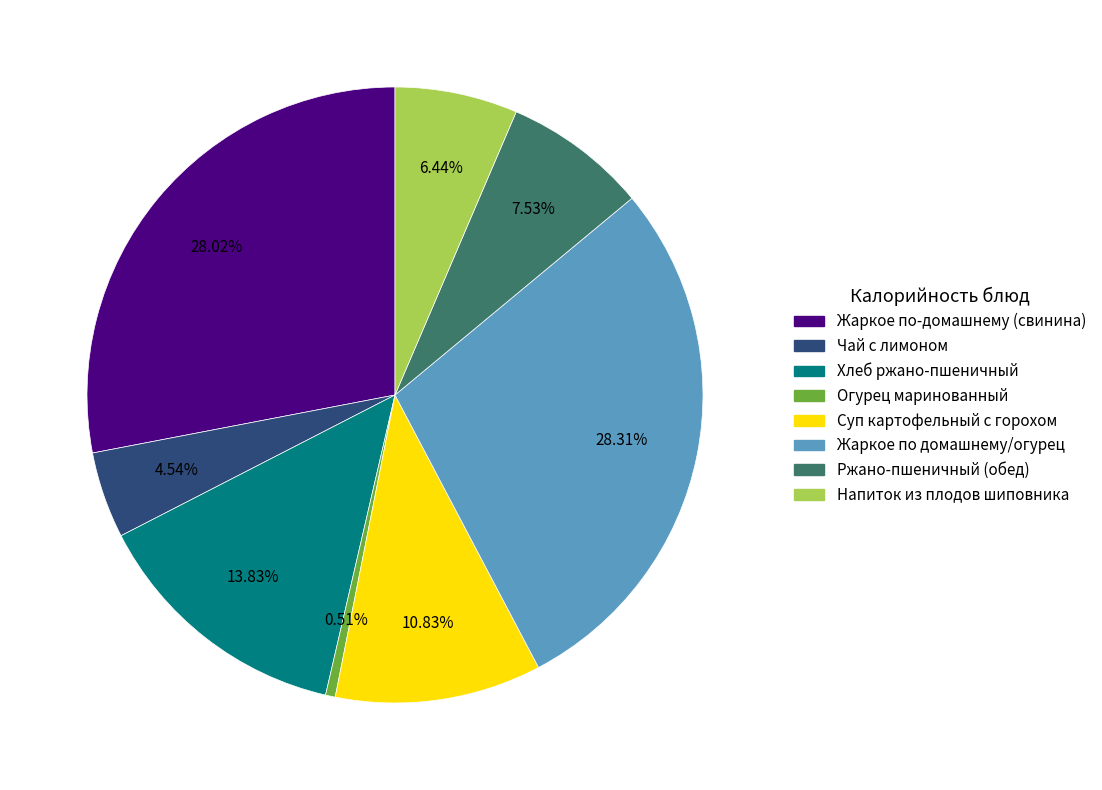

Which slice is the smallest?

Огурец маринованный